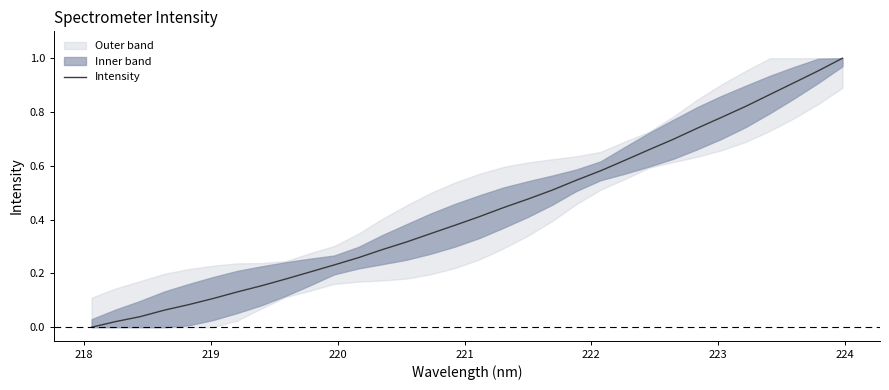

How many categories are shown in the chart?

32